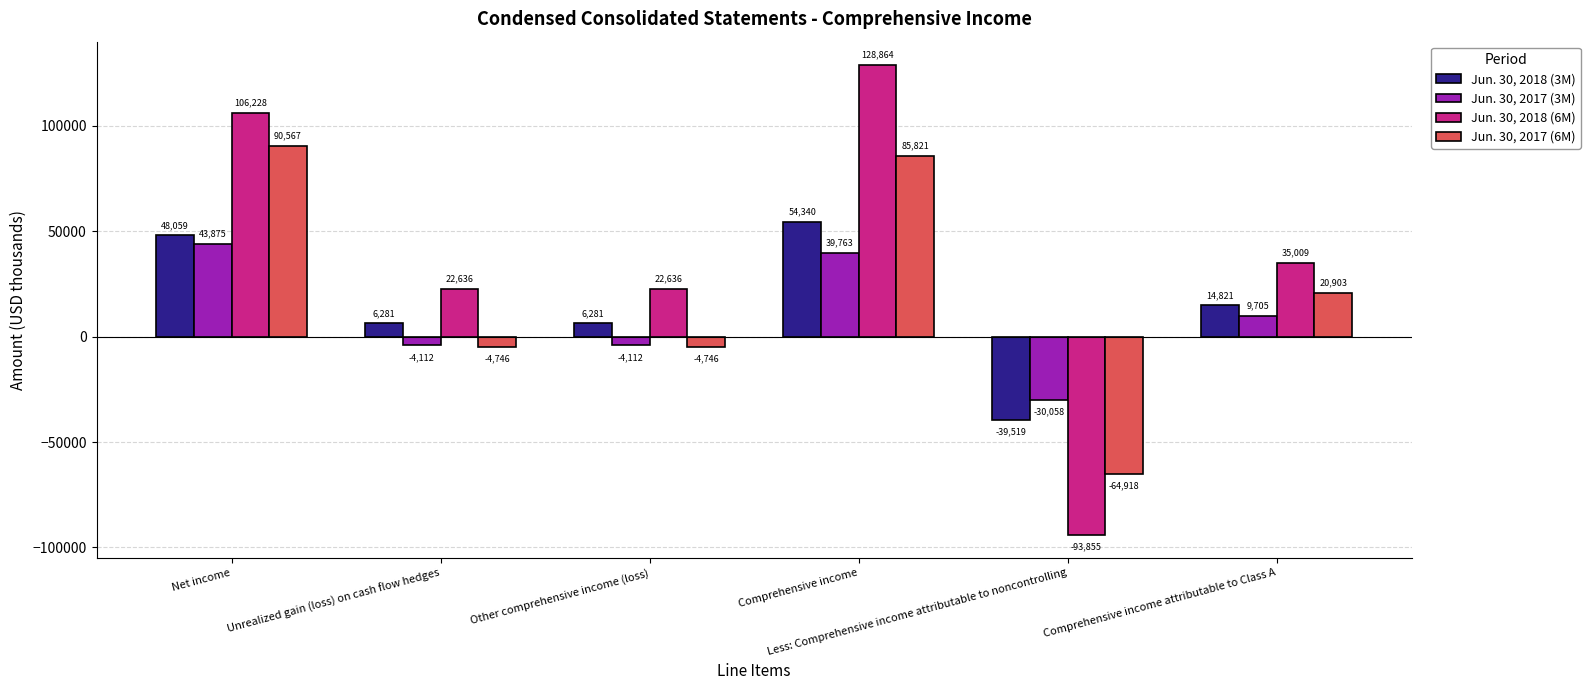

List the series in order of their peak value, highest first.

Jun. 30, 2018 (6M), Jun. 30, 2017 (6M), Jun. 30, 2018 (3M), Jun. 30, 2017 (3M)